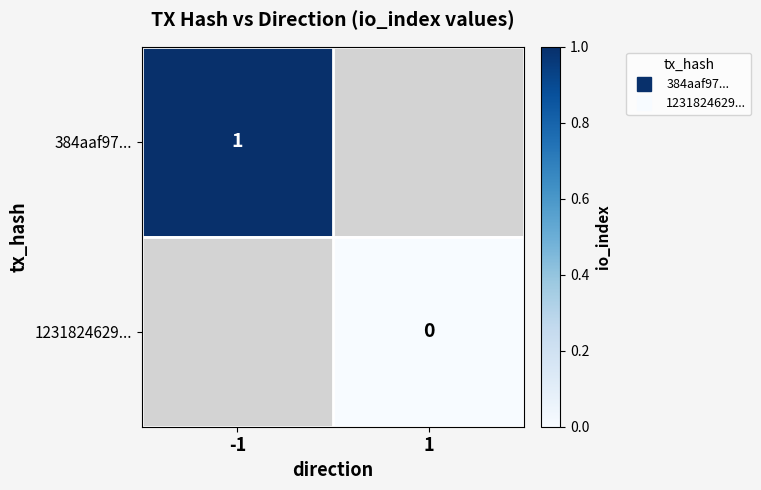

Which series has the largest range (max minus min)?

384aaf97...